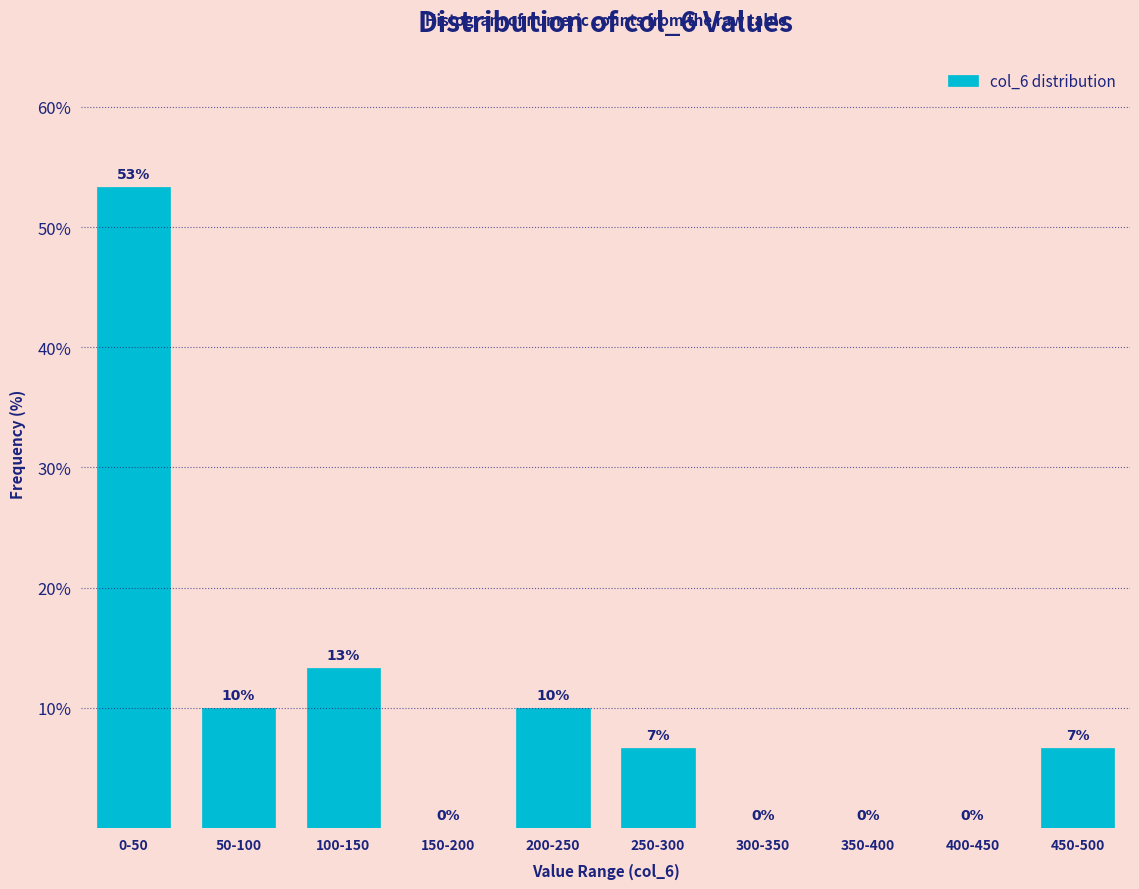

What is the maximum value shown in the chart?

53.3